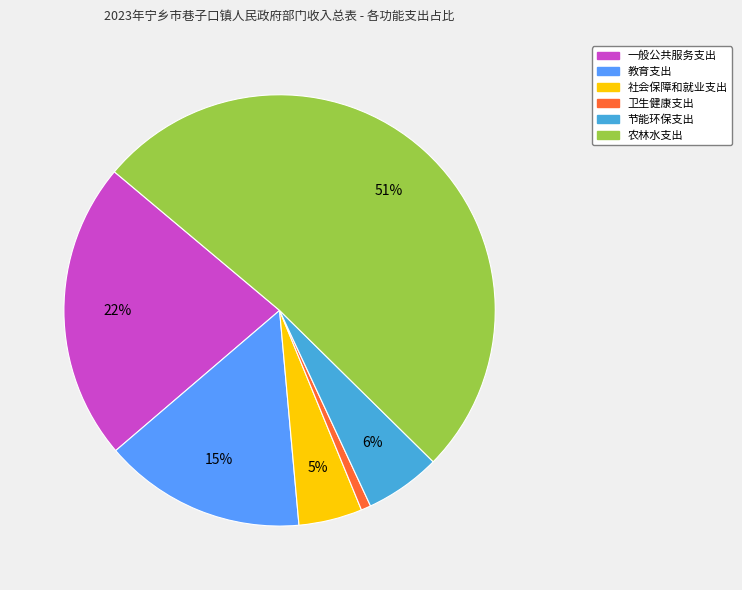

Is it true that 节能环保支出 is 6% of the pie?

True